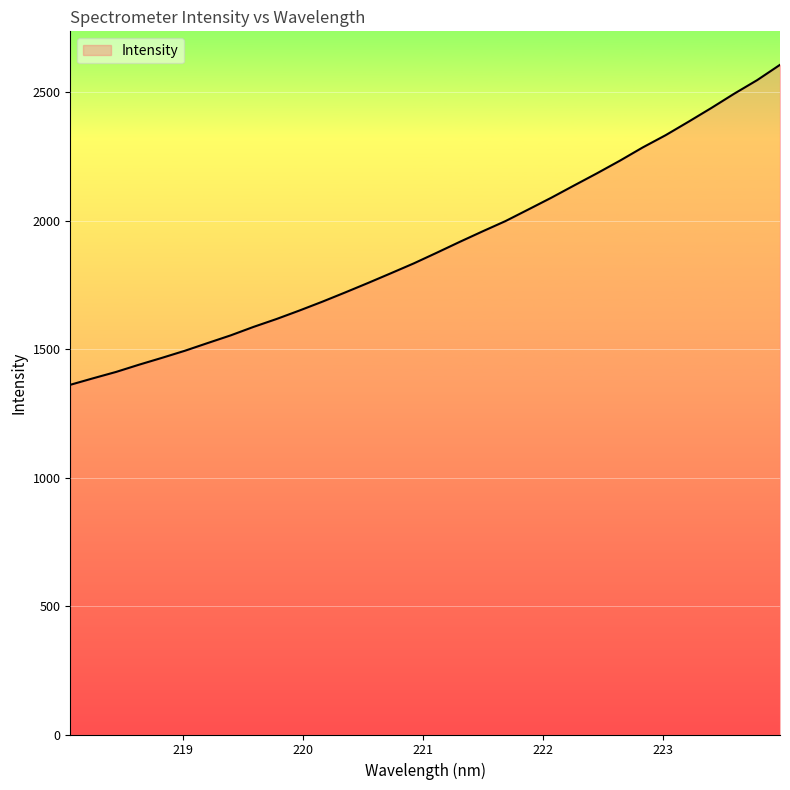

What is the greatest value displayed?

2606.4